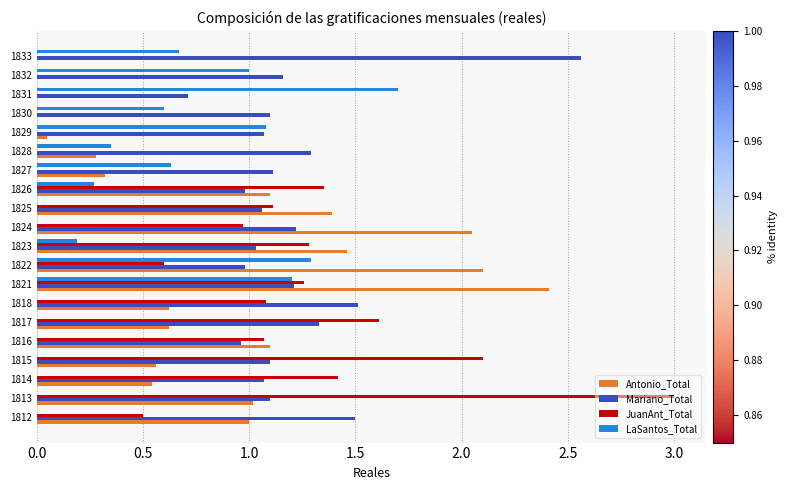

At which category is the sum across all series the highest?

1821